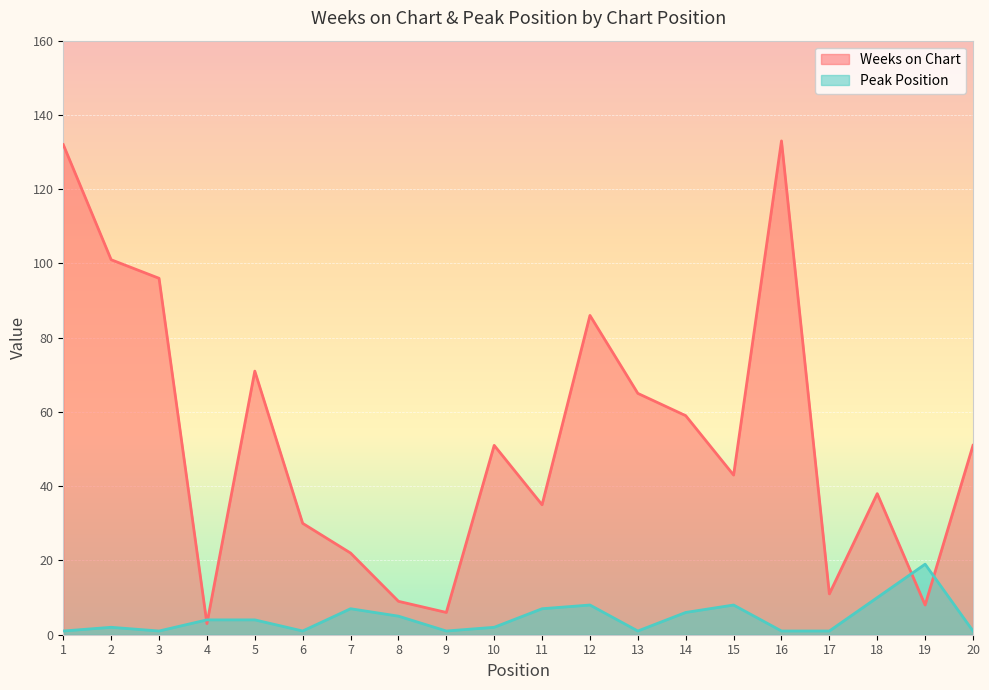

Which series has the largest range (max minus min)?

Weeks on Chart